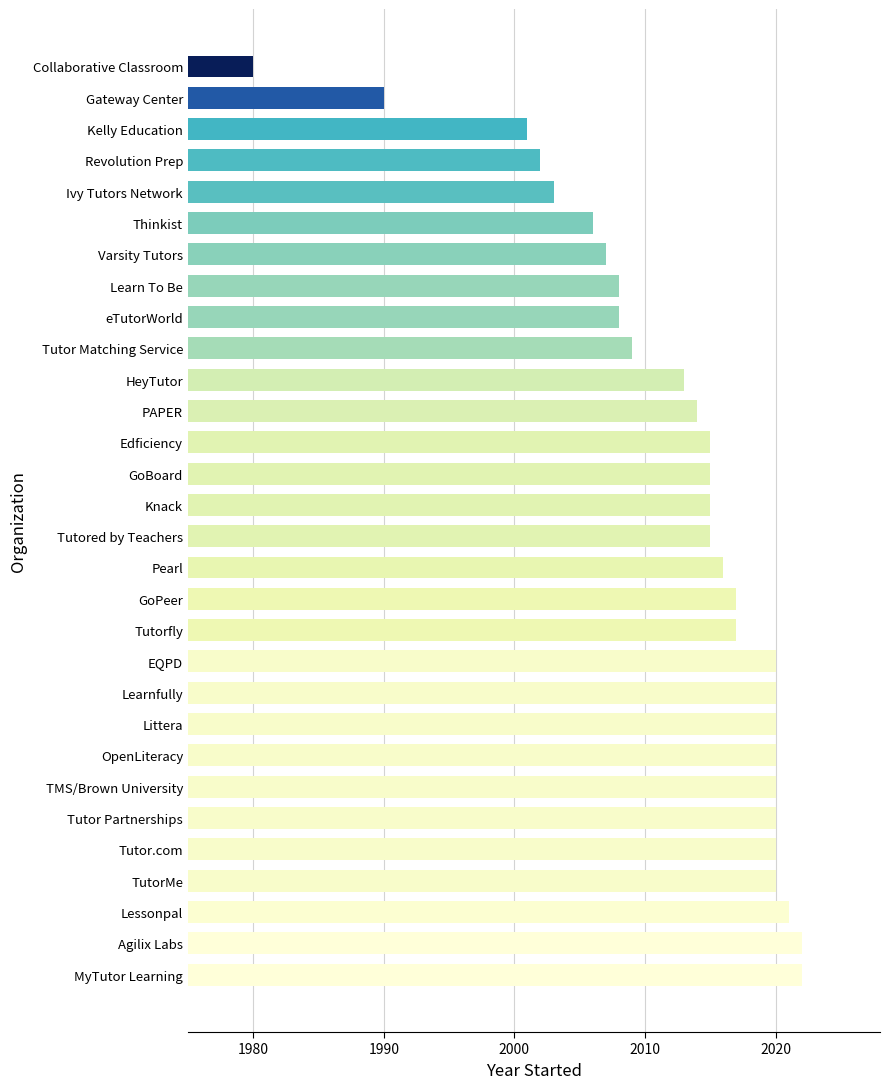

Which category has the lowest value across all series?

Collaborative Classroom